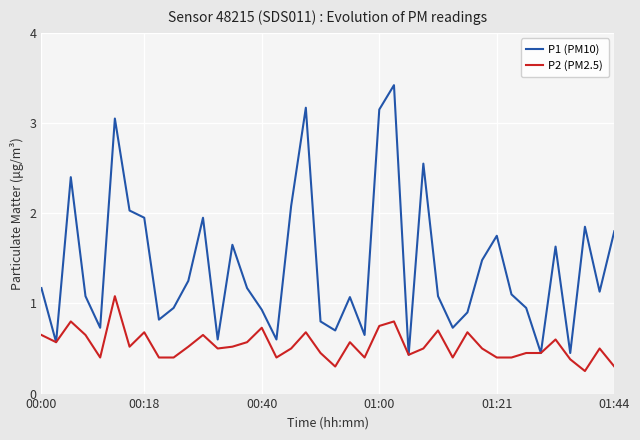

Rank the series by their maximum value, from lowest to highest.

P2 (PM2.5), P1 (PM10)